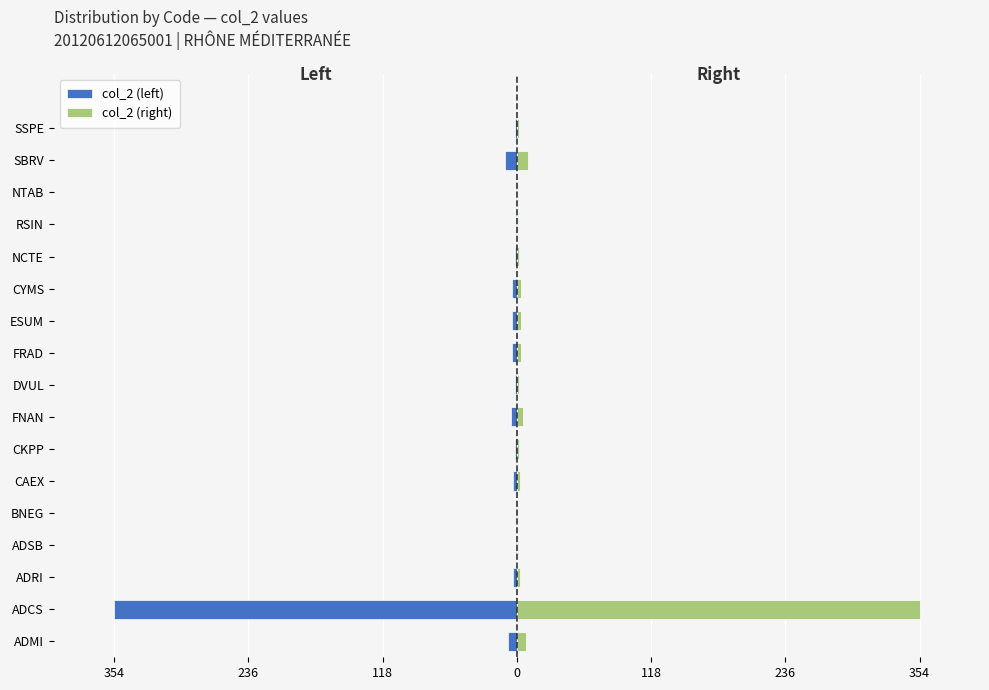

What is the maximum value for col_2 (right)?

354